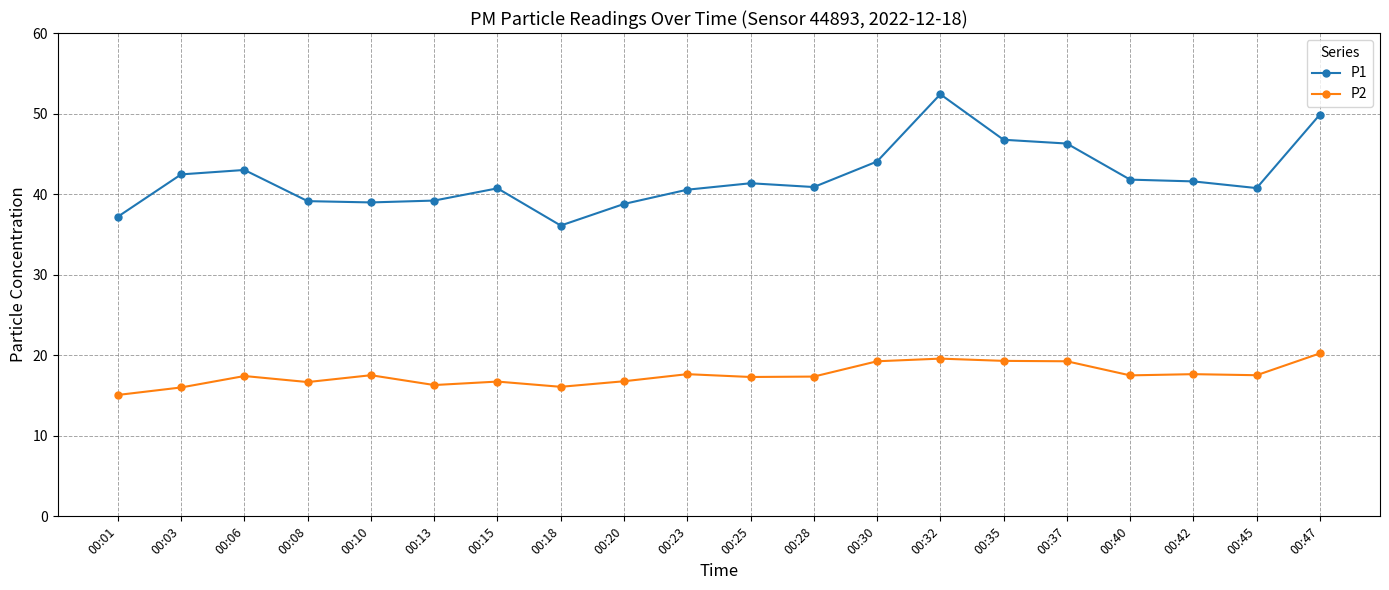

What is the sum of all P2 values?

351.1